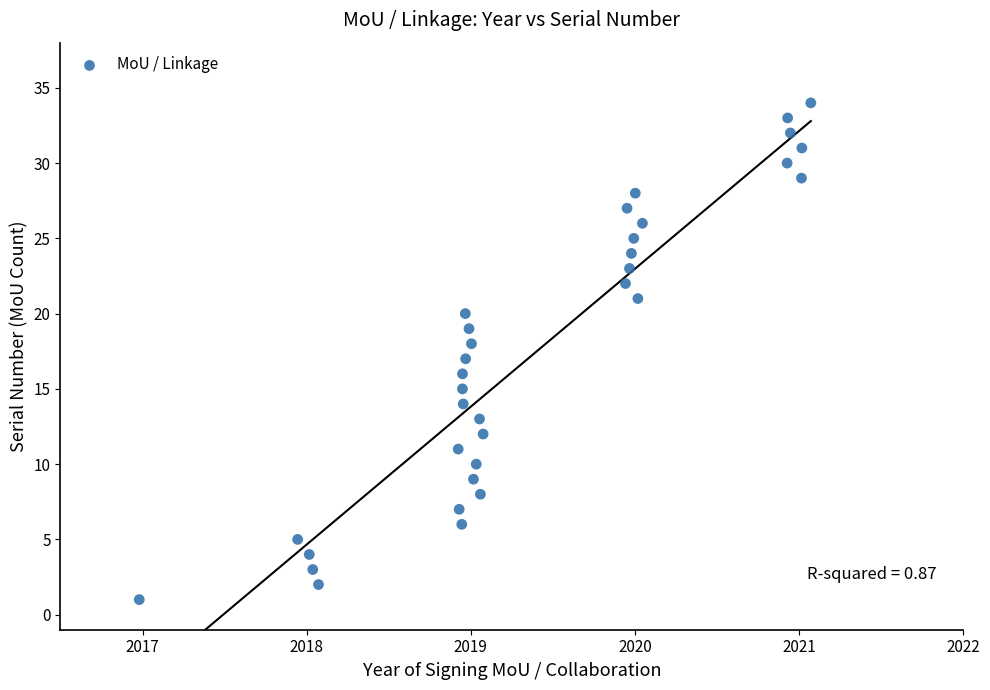

What is the range of Y values (max minus min)?

33